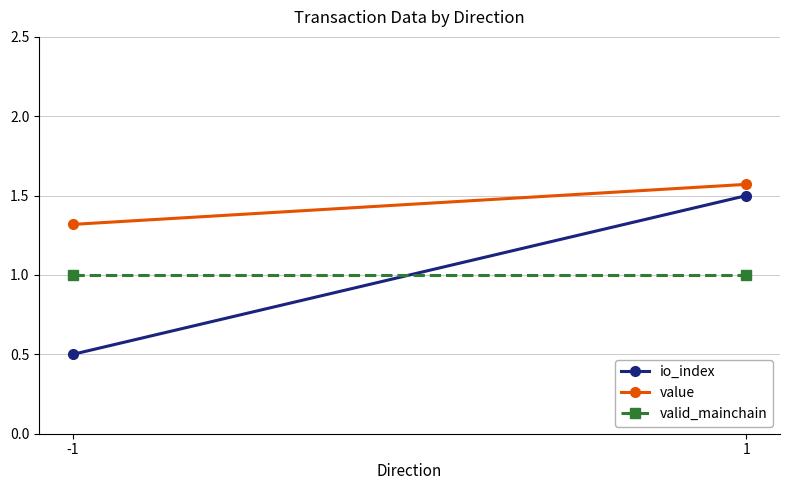

What is the difference between the maximum and minimum values in the value series?

0.3